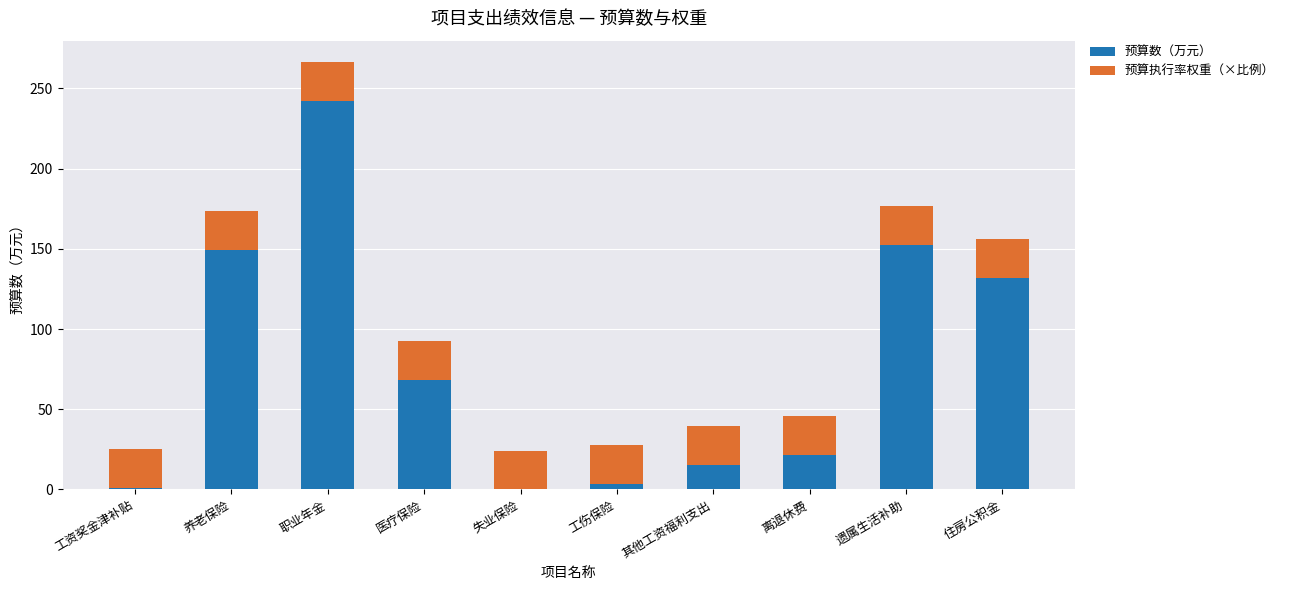

What is the sum of the 预算数（万元） values at 养老保险 and 住房公积金?

281.2